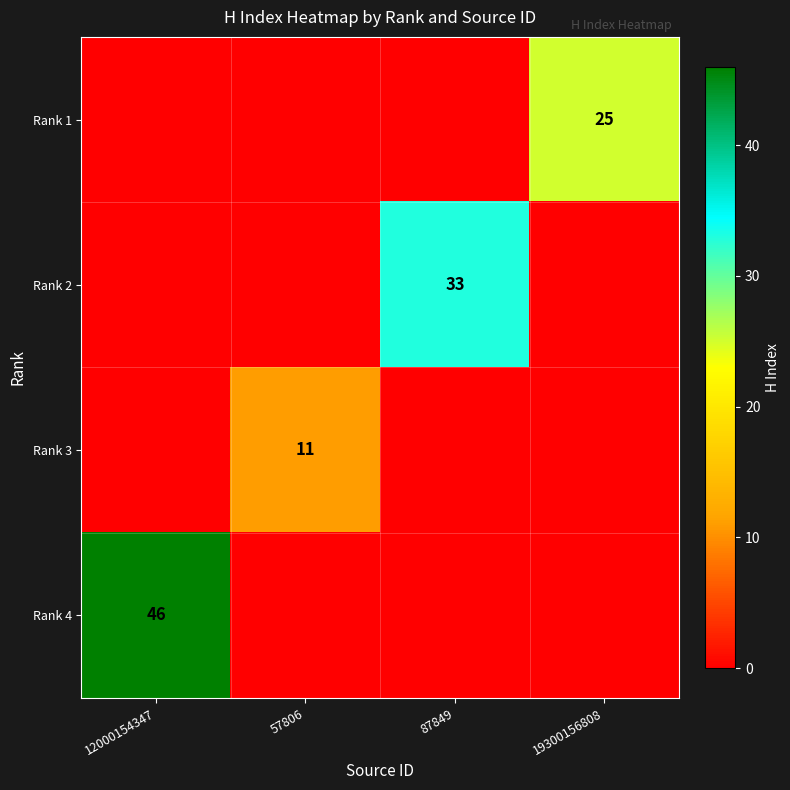

List the series in order of their peak value, highest first.

Rank 4, Rank 2, Rank 1, Rank 3